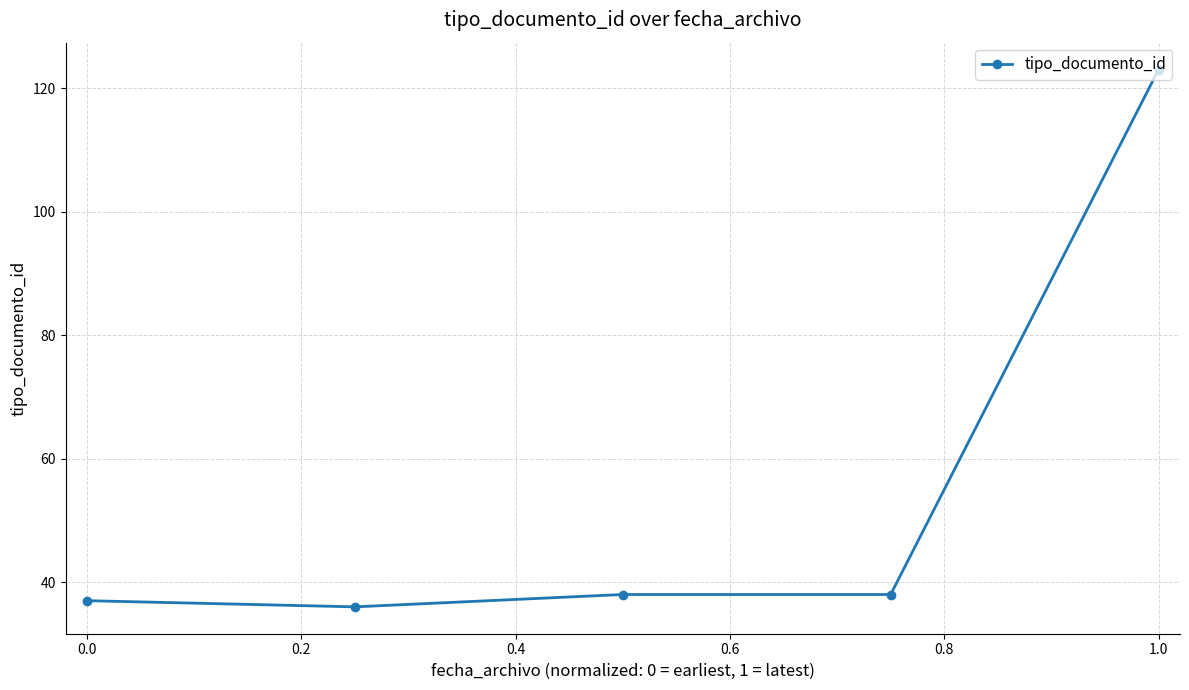

What is the value of the 2nd point from the left?

36